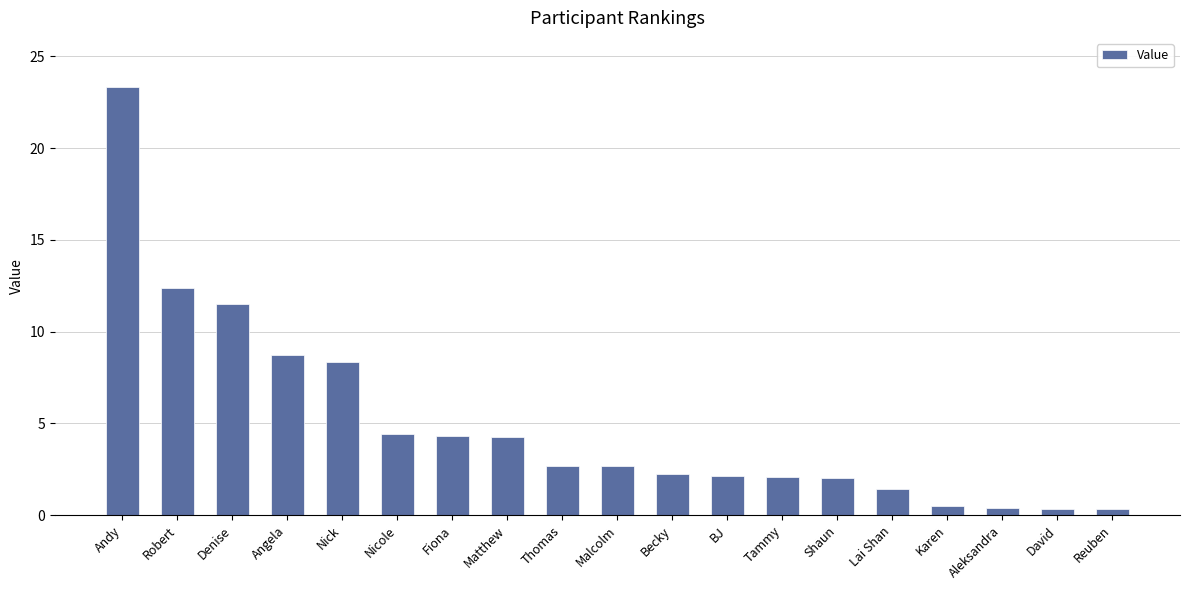

What is the label of the 19th bar from the right?

Andy